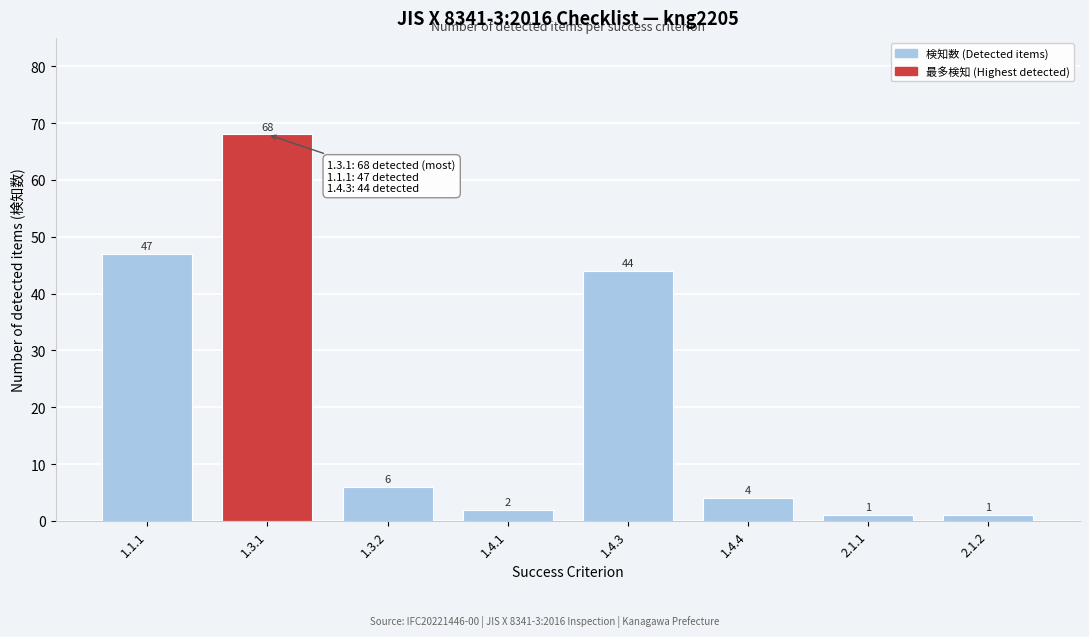

Reading left to right, transcribe all the data shown in this chart.

1.1.1=47	1.3.1=68	1.3.2=6	1.4.1=2	1.4.3=44	1.4.4=4	2.1.1=1	2.1.2=1